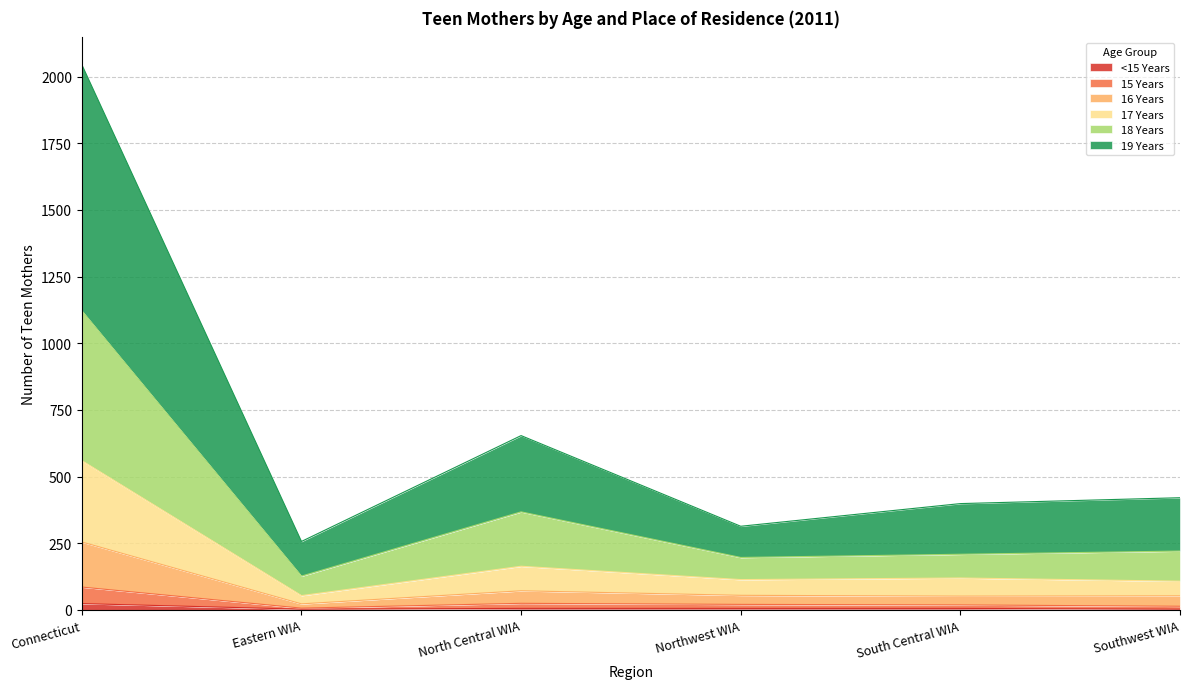

What are all the series names shown in the legend?

<15 Years, 15 Years, 16 Years, 17 Years, 18 Years, 19 Years